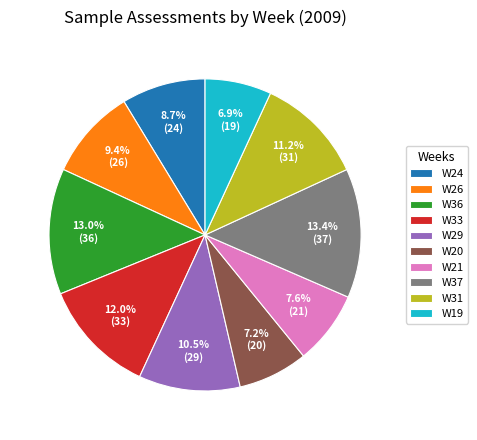

Is it true that W21 is 8% of the pie?

True